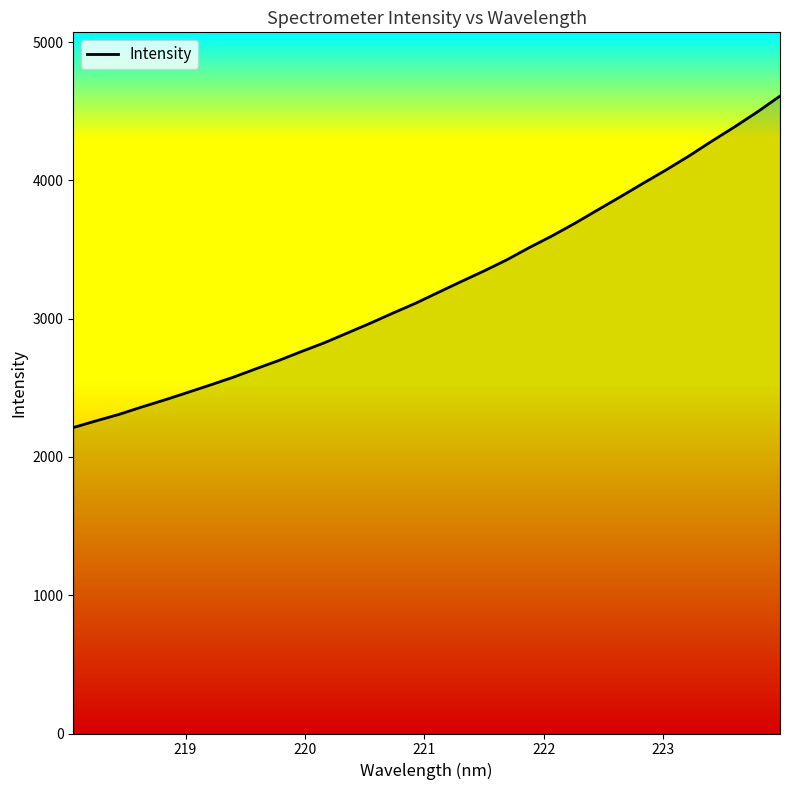

What is the difference between the maximum and minimum values?

2396.9